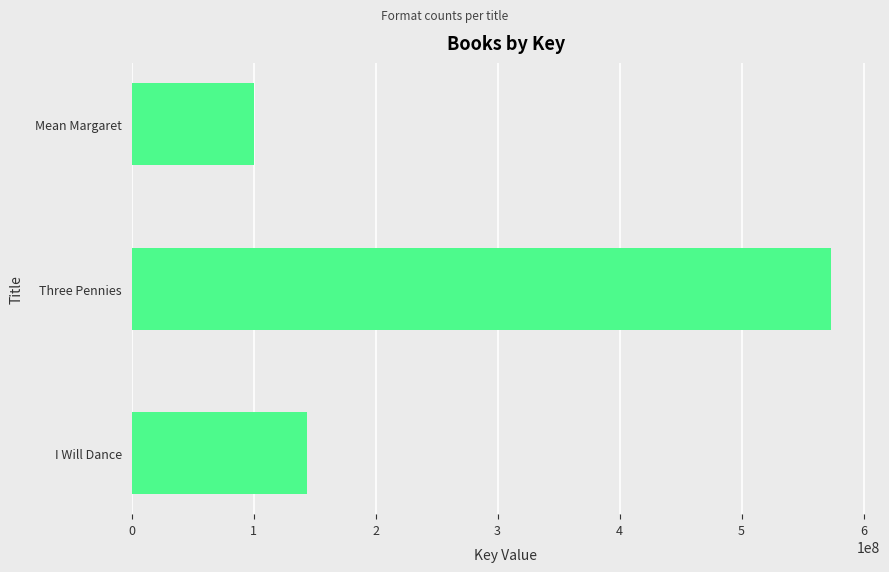

List the labels in order of value, smallest first.

Mean Margaret, I Will Dance, Three Pennies